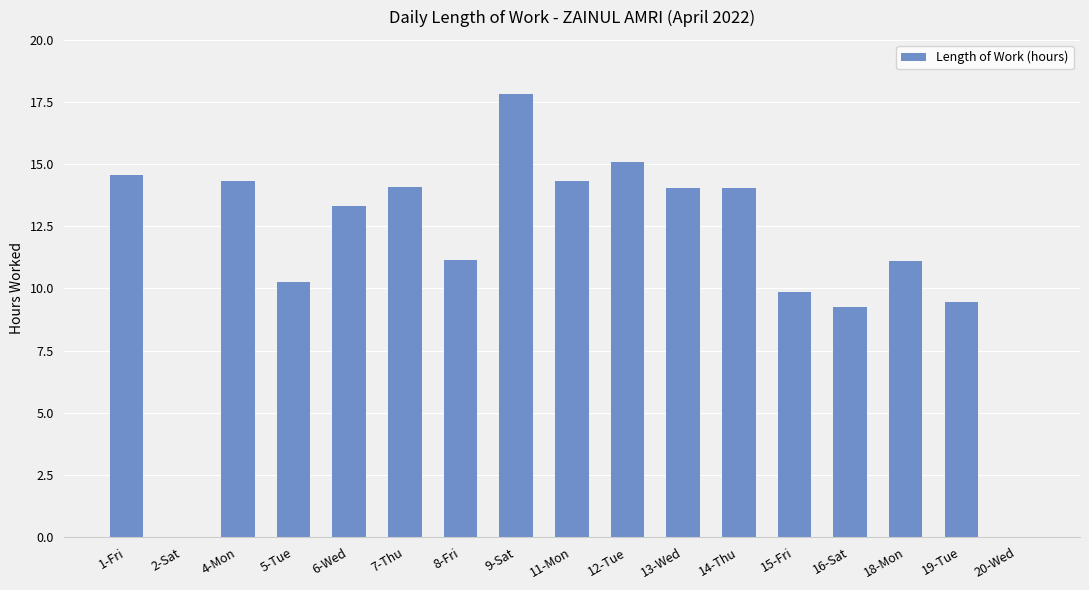

What is the maximum value shown in the chart?

17.8